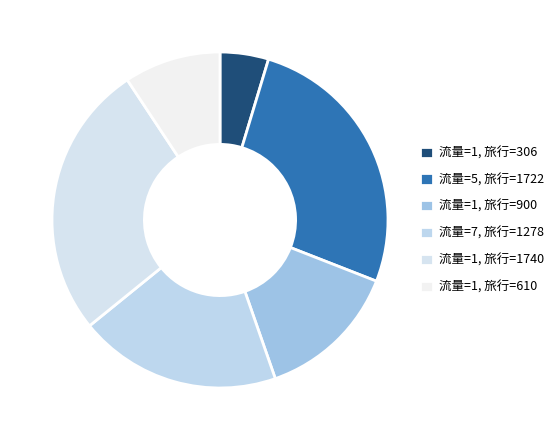

Which category has the biggest portion of the pie?

流量=1 (旅行時間=1740)